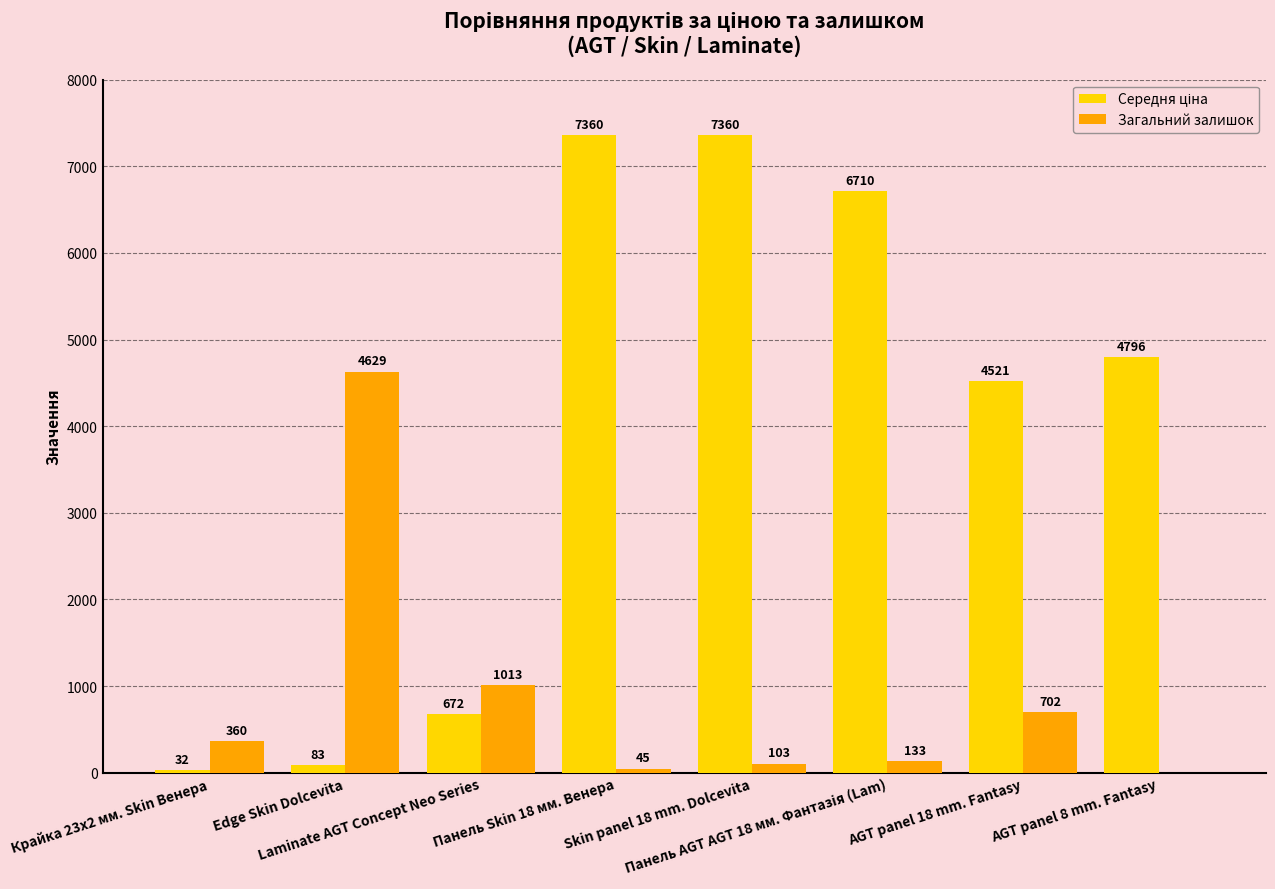

What is the label of the 3rd bar from the left?

Laminate AGT Concept Neo Series